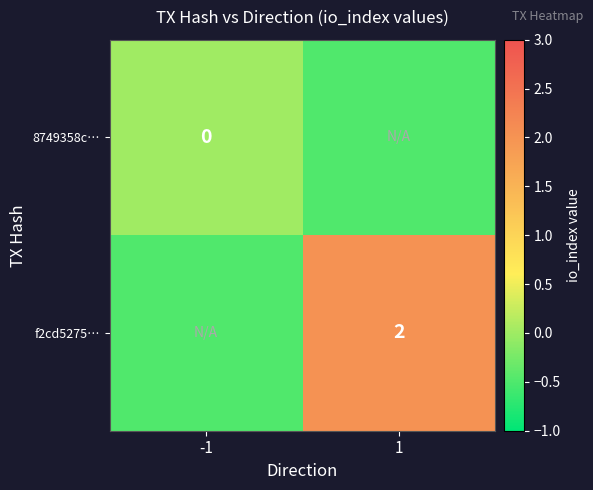

The value of f2cd5275… at 1 is 3.3. True or false?

False